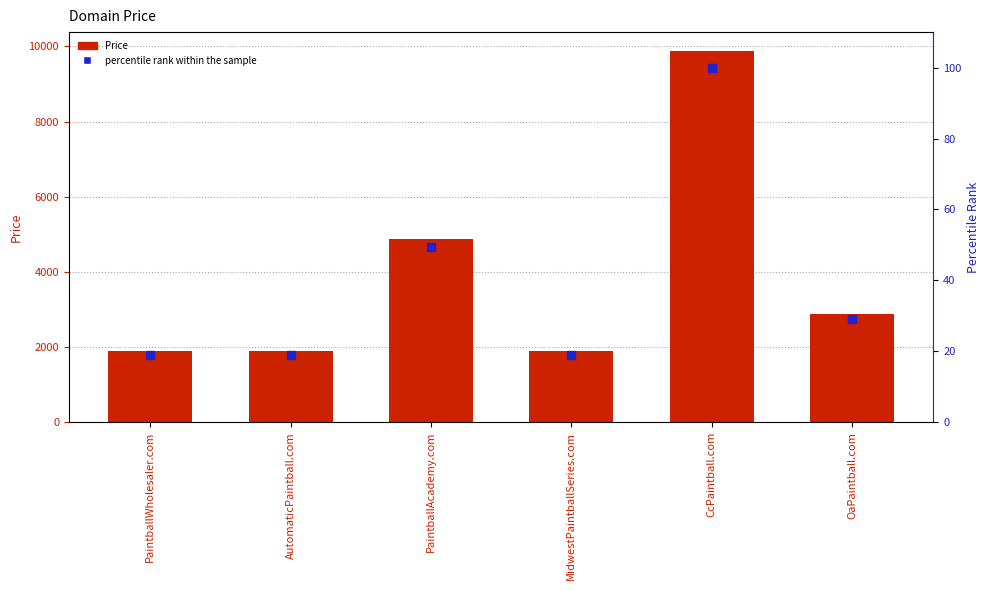

Does the chart contain stacked bars?

No